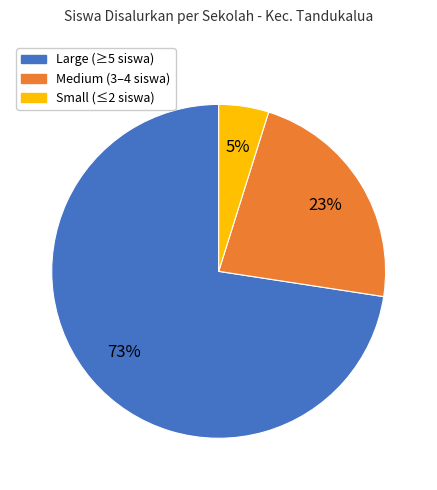

How many slices are in this pie chart?

3